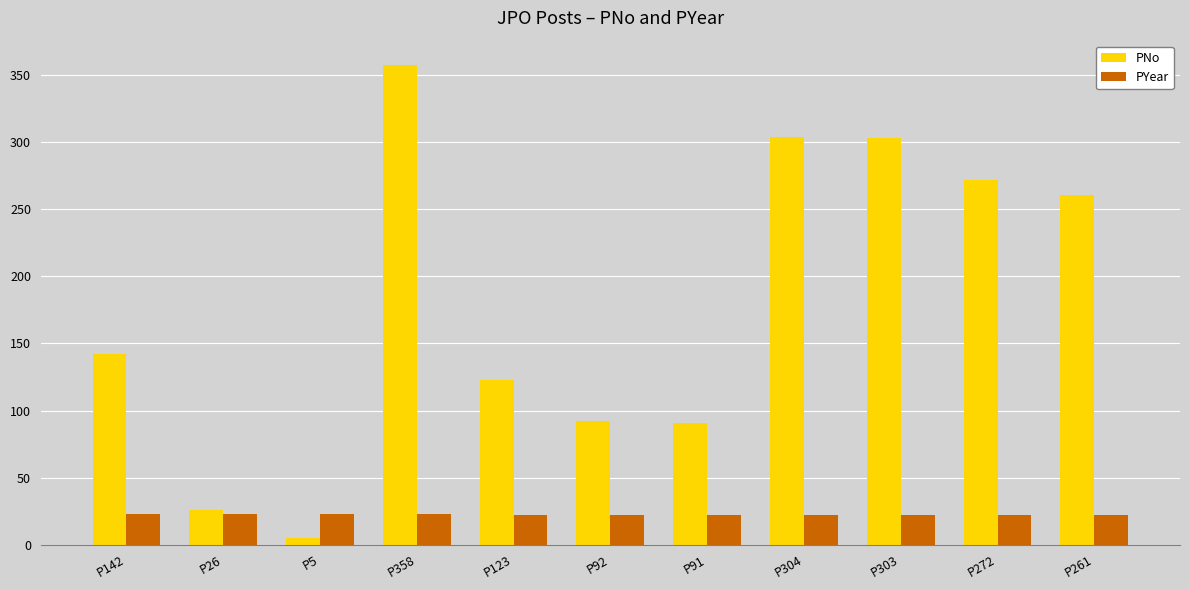

What is the average value of the PNo series?

180